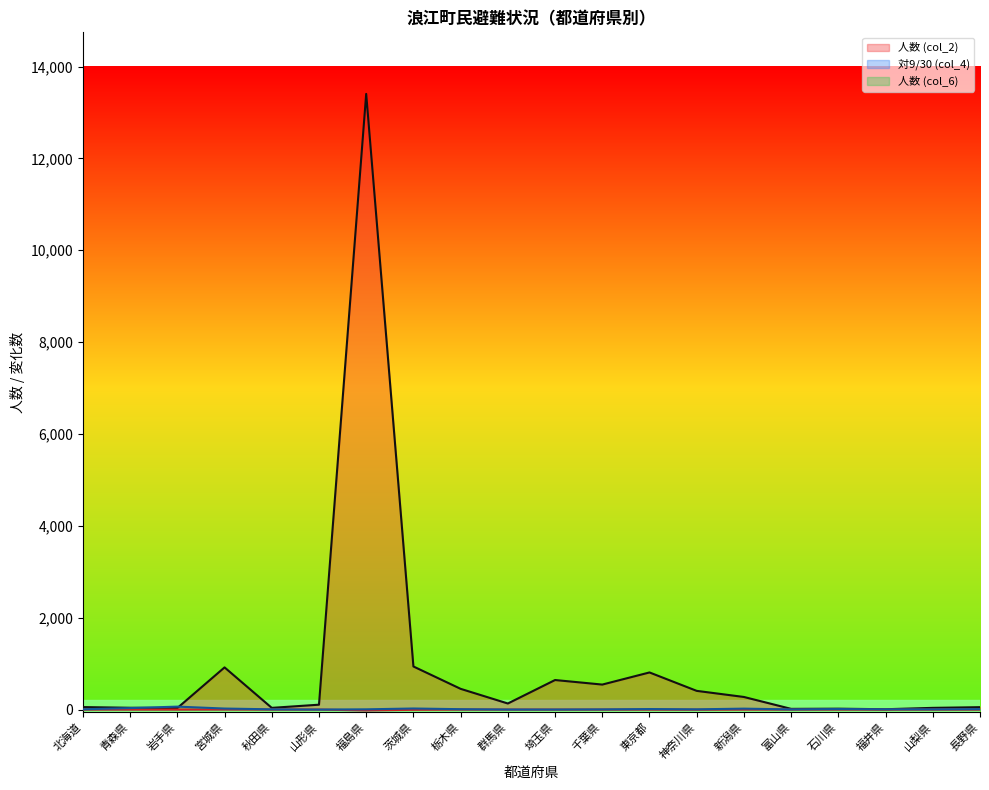

What is the smallest value displayed?

-20